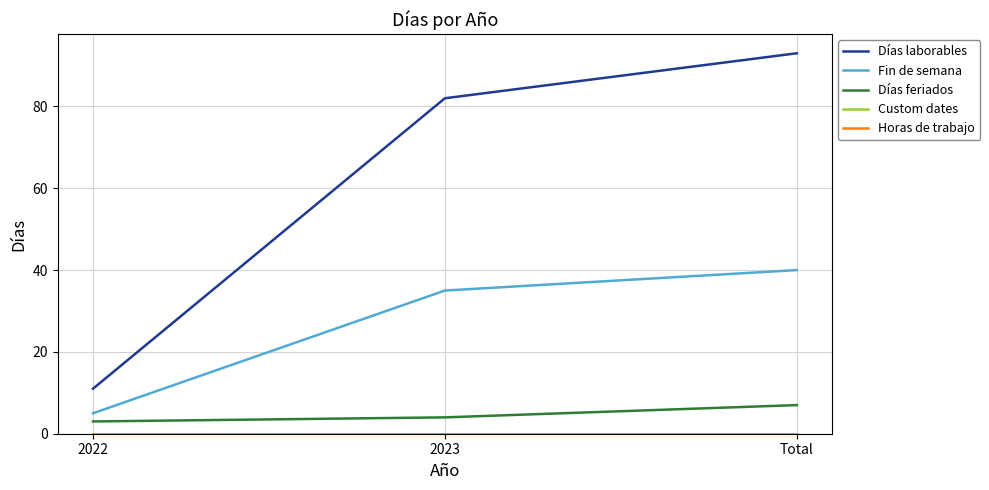

Does the chart have visible grid lines?

Yes